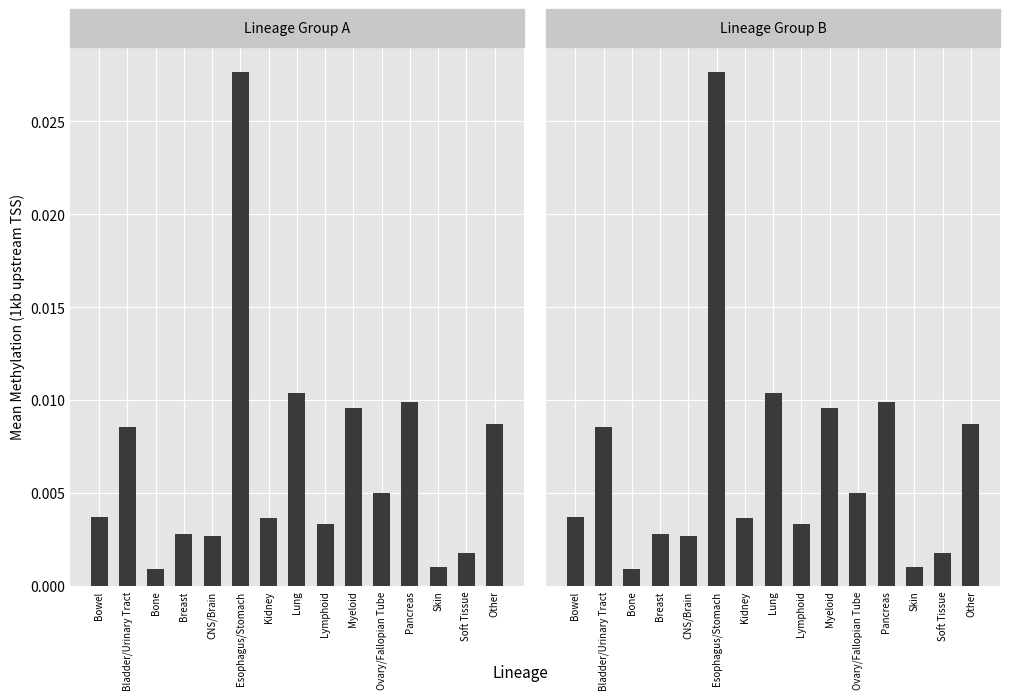

What is the label of the 10th bar from the left?

Myeloid